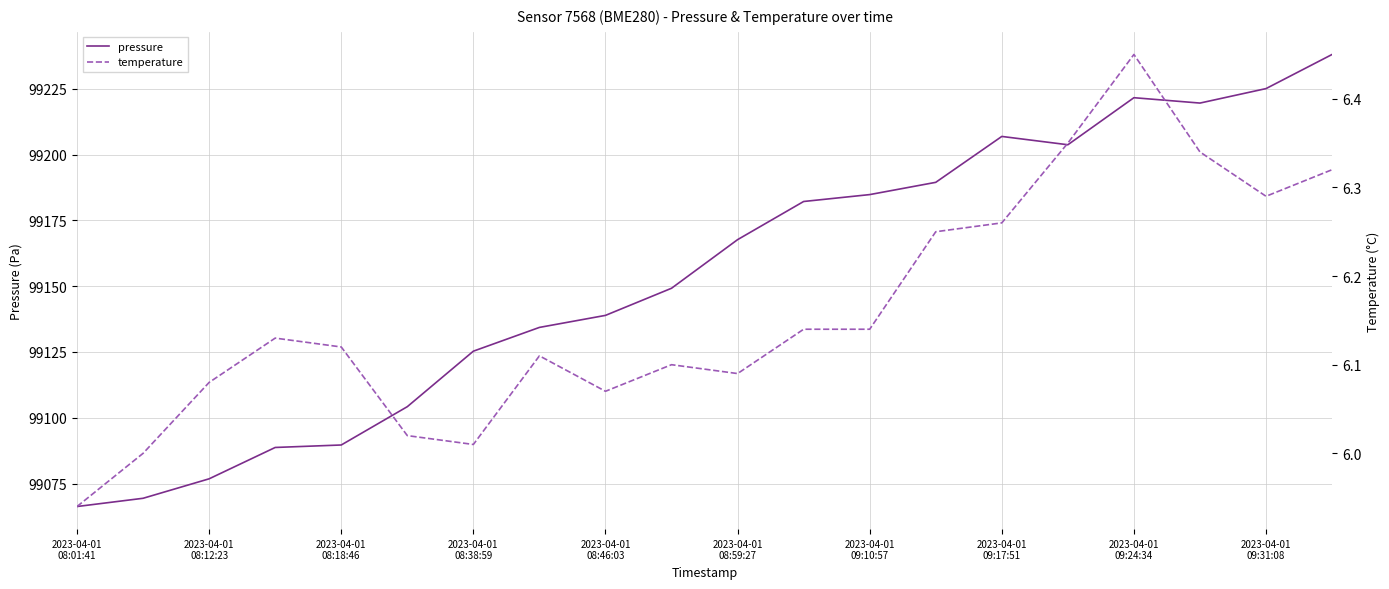

Is it true that temperature equals 6.2 at 13?

True